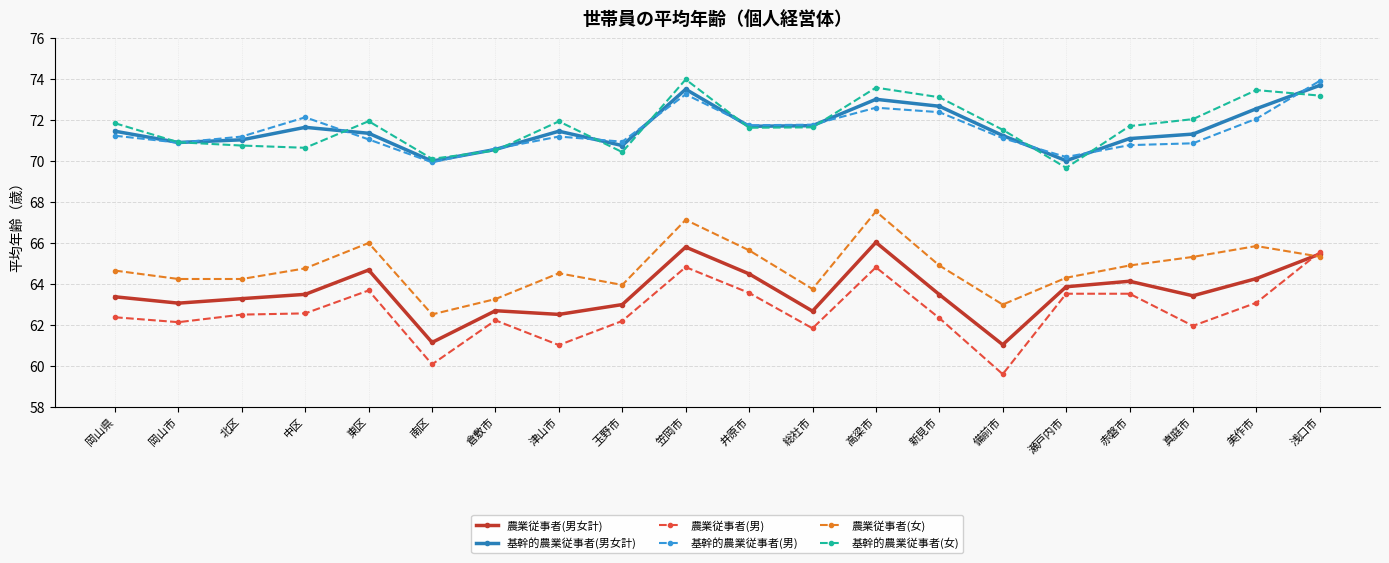

What is the maximum value for 農業従事者(女)?

67.5